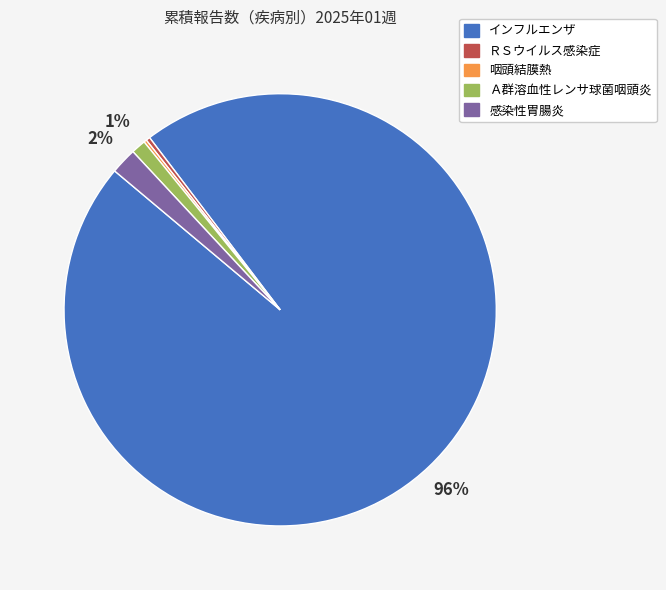

Does any single category account for the majority?

Yes